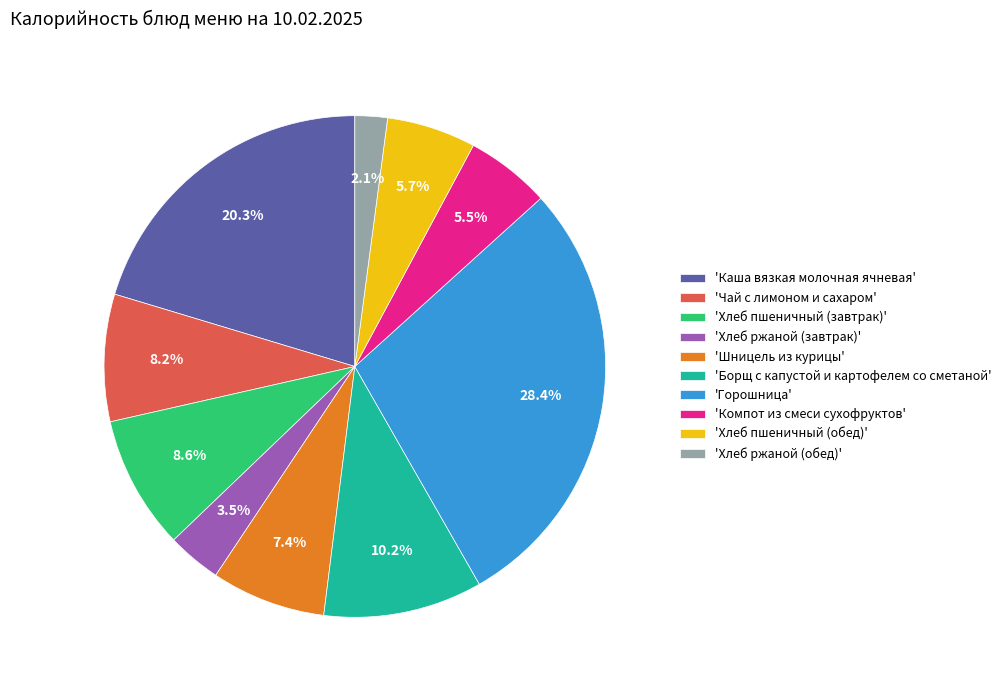

What is the smallest slice in the pie chart?

'Хлеб ржаной (обед)'